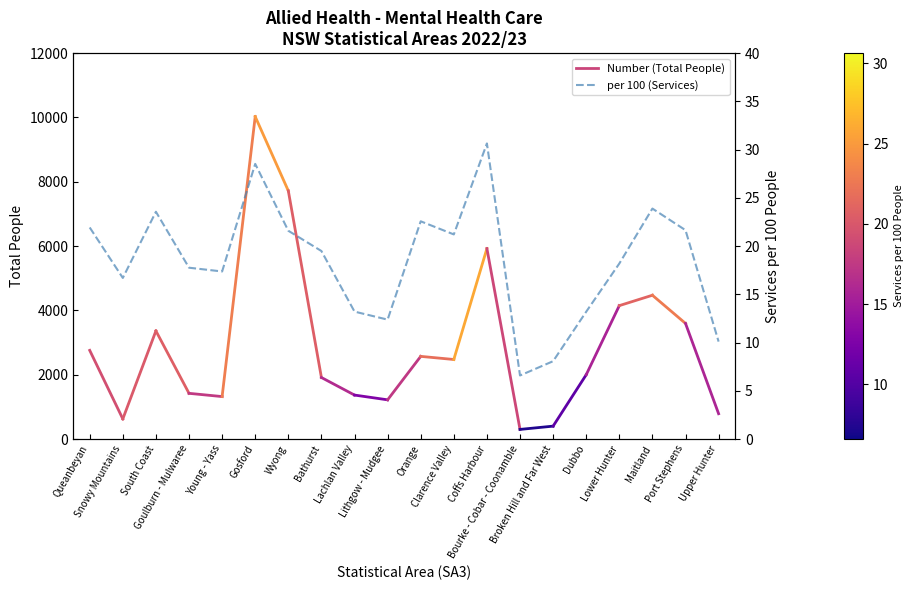

What position from the right is Upper Hunter?

1